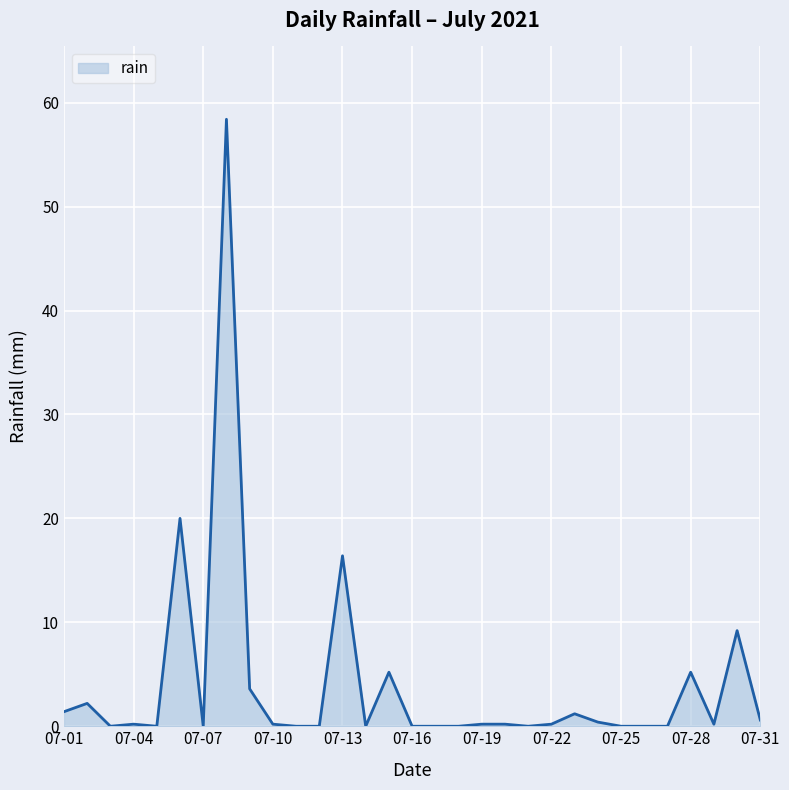

What is the sum of all values?

125.0